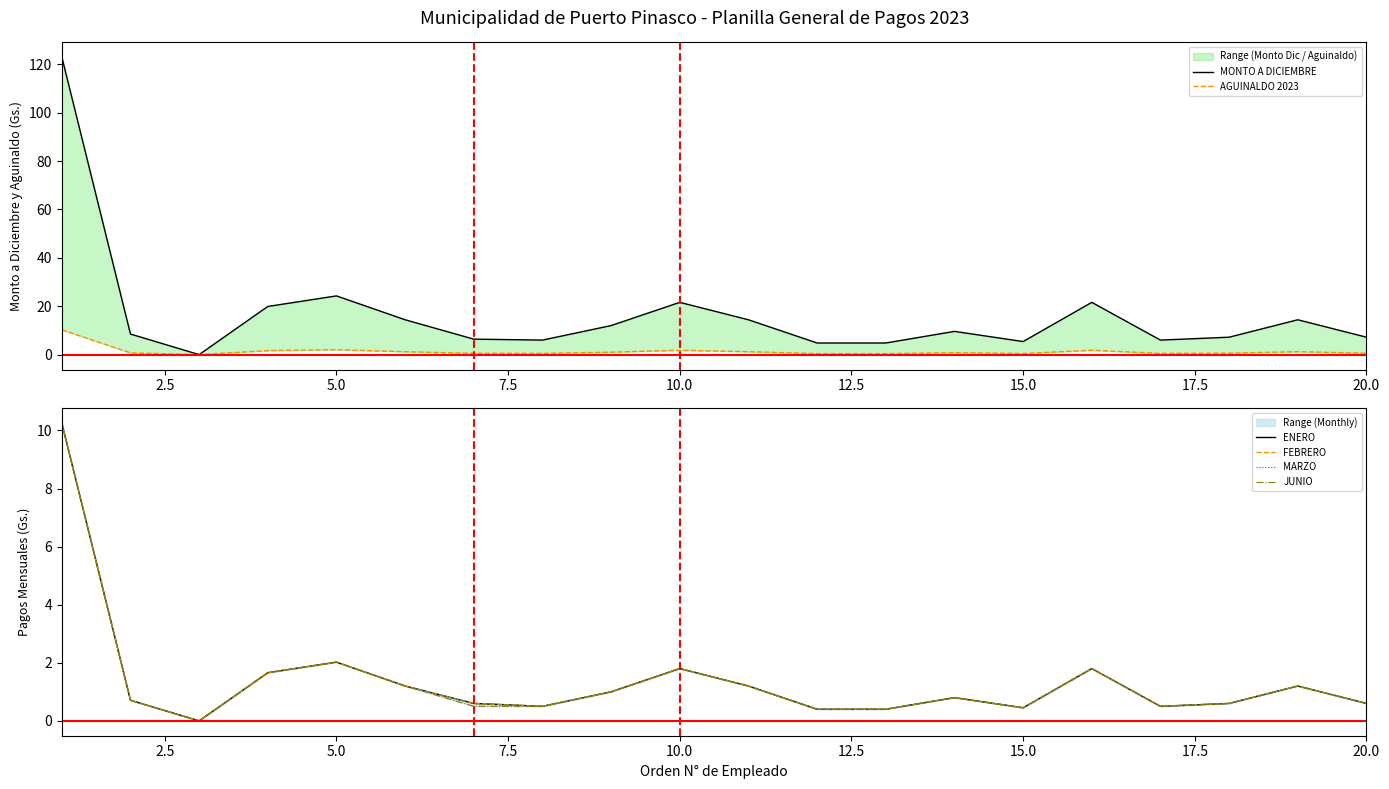

Reading left to right, extract all data points from this chart.

MONTO A DICIEMBRE: 123.0	8.5	0.0	19.9	24.3	14.4	6.4	6.0	12.0	21.6	14.4	4.8	4.8	9.6	5.4	21.6	6.0	7.2	14.4	7.2
AGUINALDO 2023: 10.3	0.7	0.0	1.7	2.0	1.2	0.5	0.5	1.0	1.8	1.2	0.4	0.4	0.8	0.5	1.8	0.5	0.6	1.2	0.6
ENERO: 10.3	0.7	0.0	1.7	2.0	1.2	0.6	0.5	1.0	1.8	1.2	0.4	0.4	0.8	0.5	1.8	0.5	0.6	1.2	0.6
FEBRERO: 10.3	0.7	0.0	1.7	2.0	1.2	0.6	0.5	1.0	1.8	1.2	0.4	0.4	0.8	0.5	1.8	0.5	0.6	1.2	0.6
MARZO: 10.3	0.7	0.0	1.7	2.0	1.2	0.6	0.5	1.0	1.8	1.2	0.4	0.4	0.8	0.5	1.8	0.5	0.6	1.2	0.6
JUNIO: 10.3	0.7	0.0	1.7	2.0	1.2	0.5	0.5	1.0	1.8	1.2	0.4	0.4	0.8	0.5	1.8	0.5	0.6	1.2	0.6